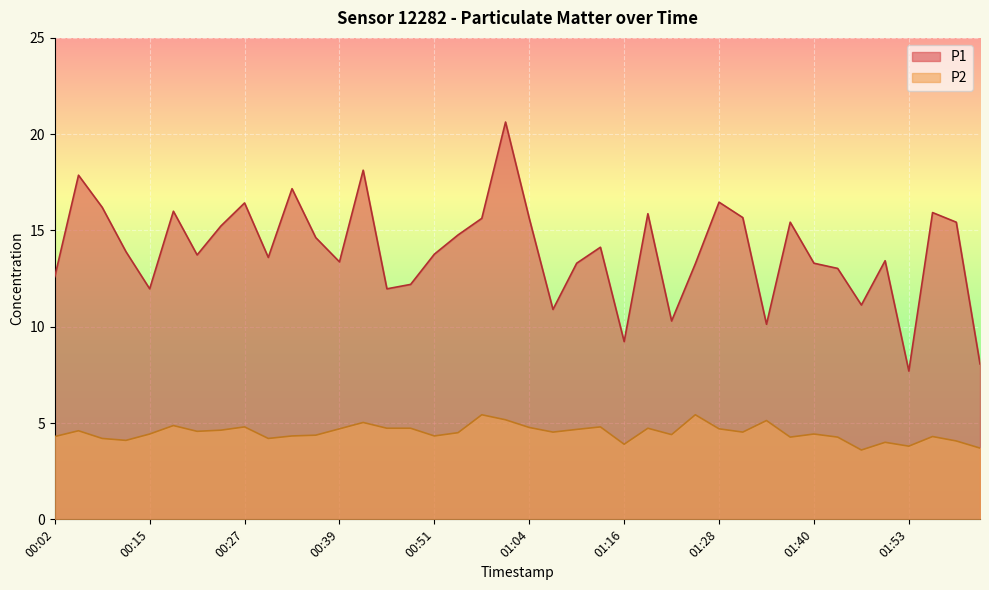

True or false: P1 has more than 0 points higher than both neighbors.

True